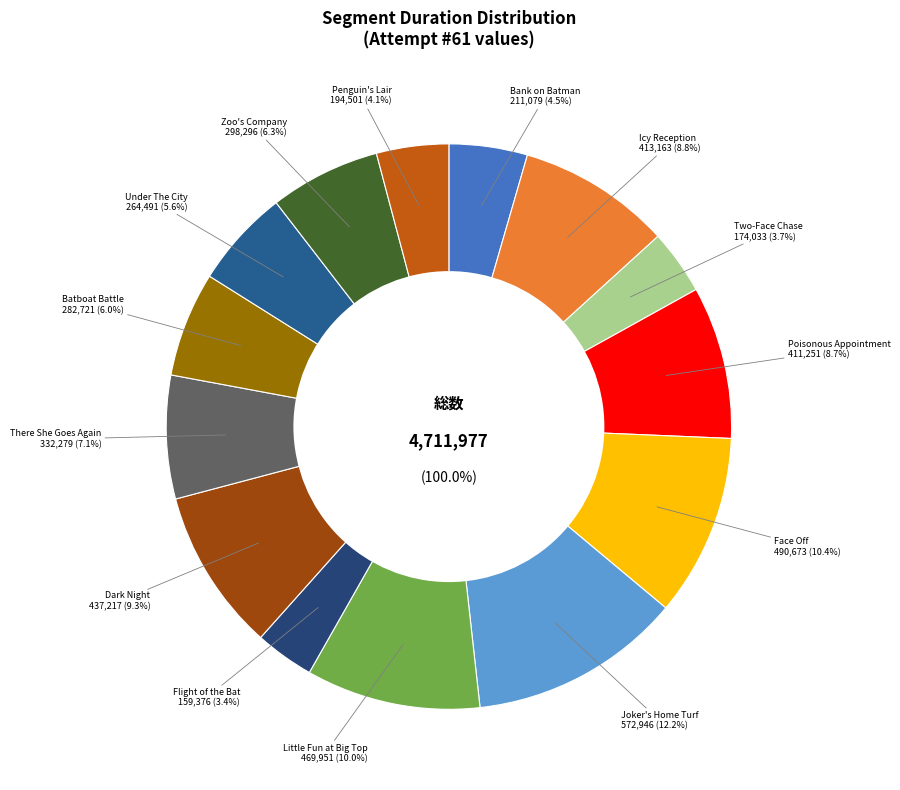

To the nearest percent, what is the average slice percentage?

7%